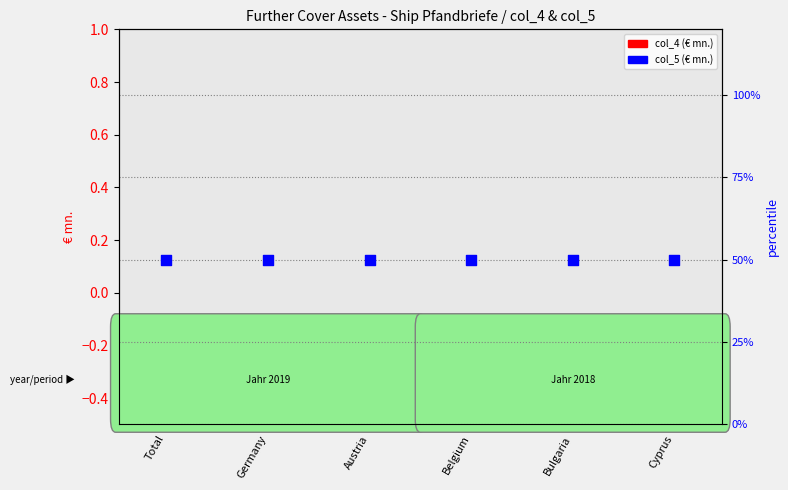

Which series has the widest spread of Y values?

col_4 (€ mn.)